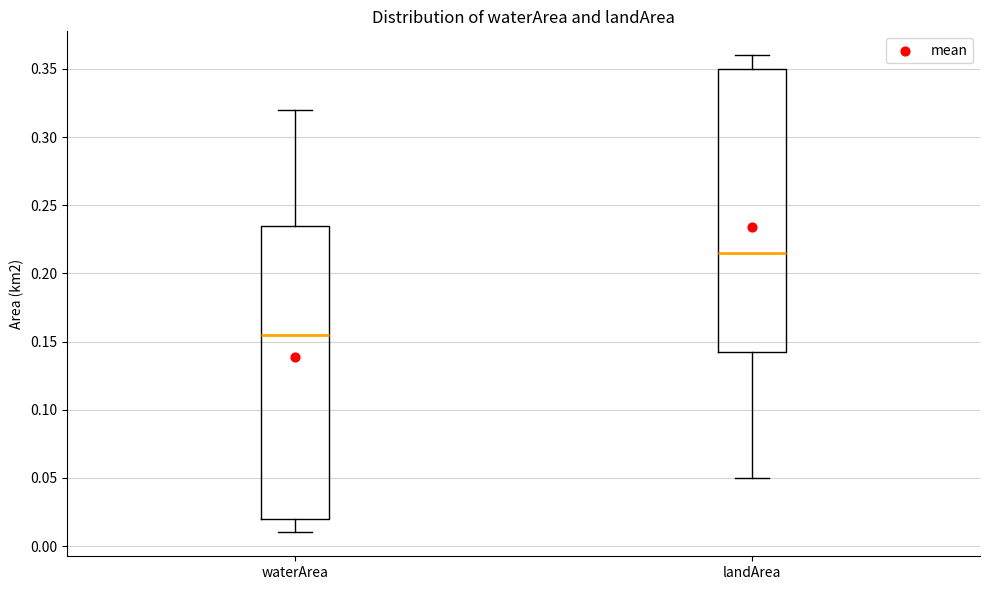

Reading left to right, transcribe this box plot: for each box, give where its median line is, the range the box spans, and where its two whiskers end, as read against the y-axis. The values are not printed on the chart, so give them approximately, as read against the axis.

waterArea: median 0.155, box 0.020 to 0.235, whiskers 0.010 to 0.320
landArea: median 0.215, box 0.145 to 0.350, whiskers 0.050 to 0.360